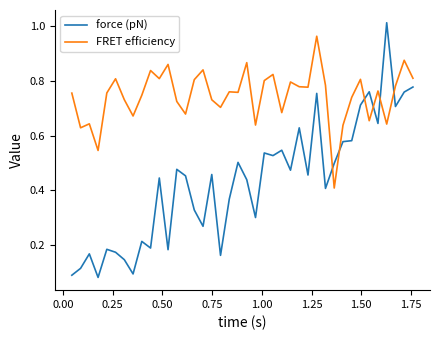

Which series has the largest total across all categories?

FRET efficiency